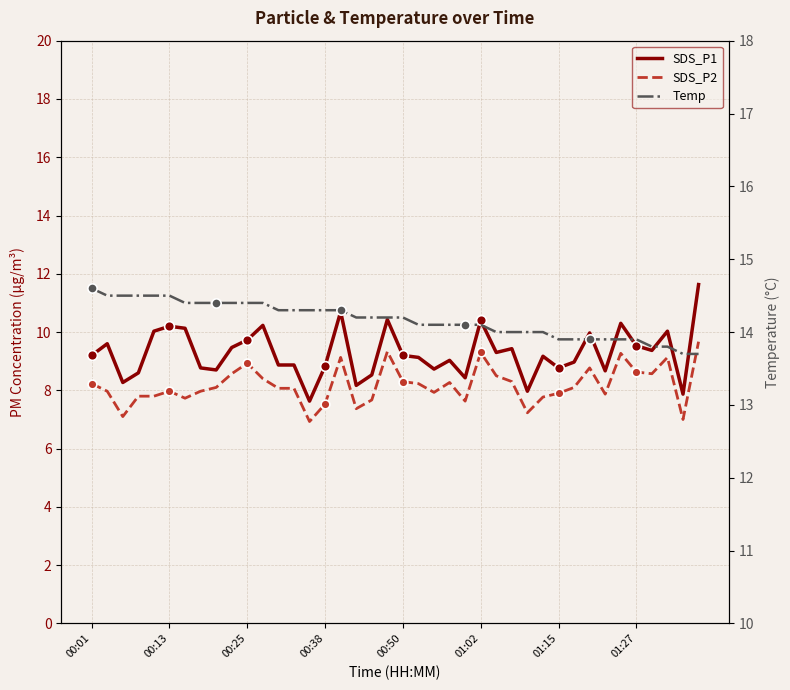

Which series reaches the minimum Y coordinate?

SDS_P2